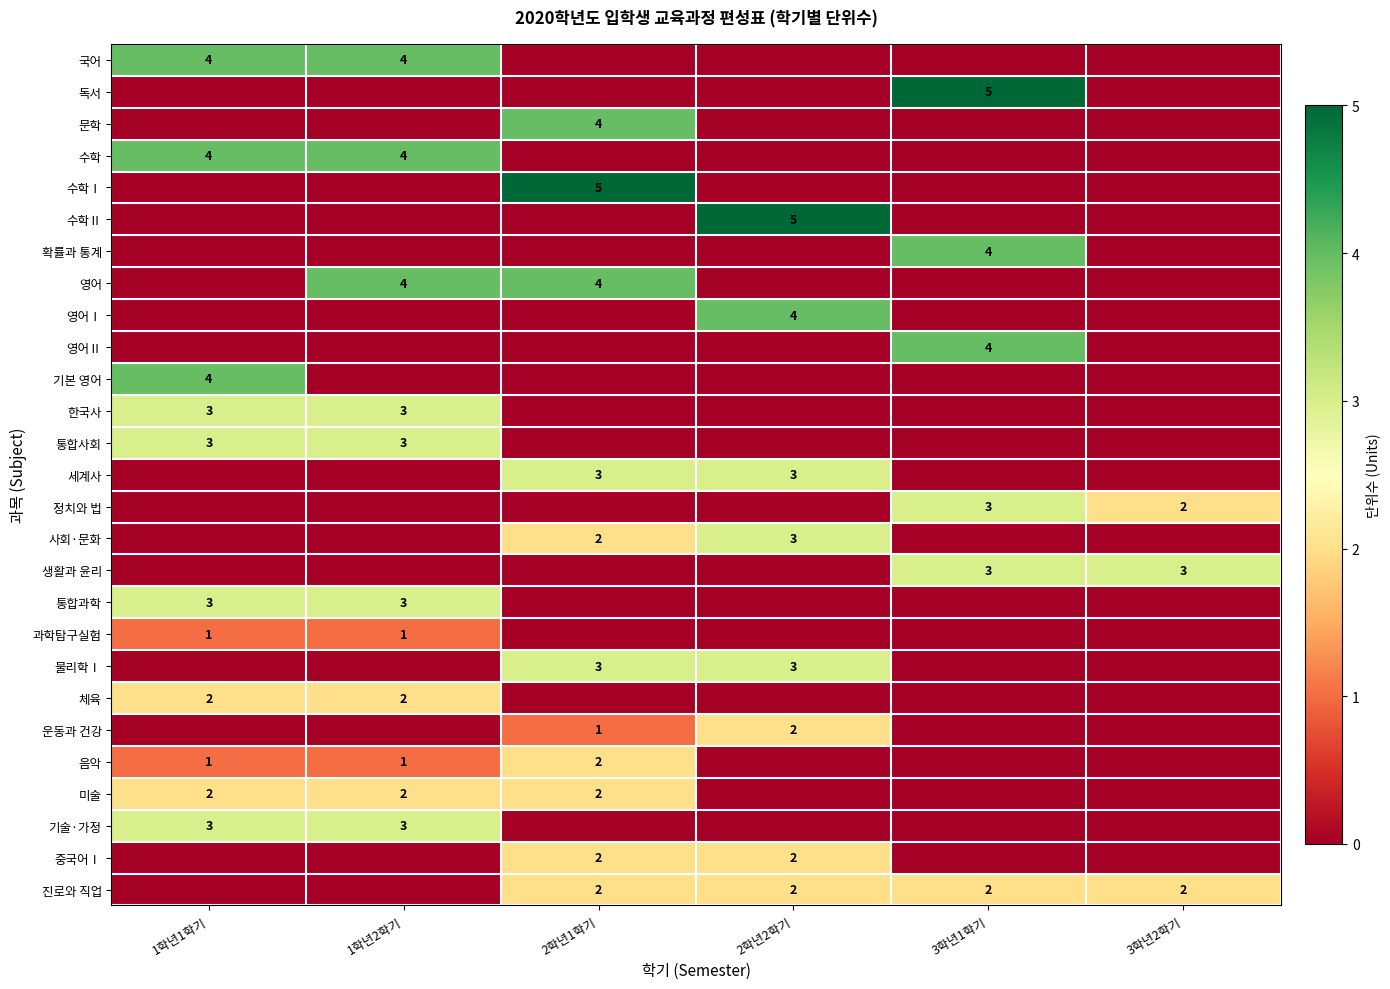

Between 3학년1학기 and 1학년1학기, which is larger?

1학년1학기